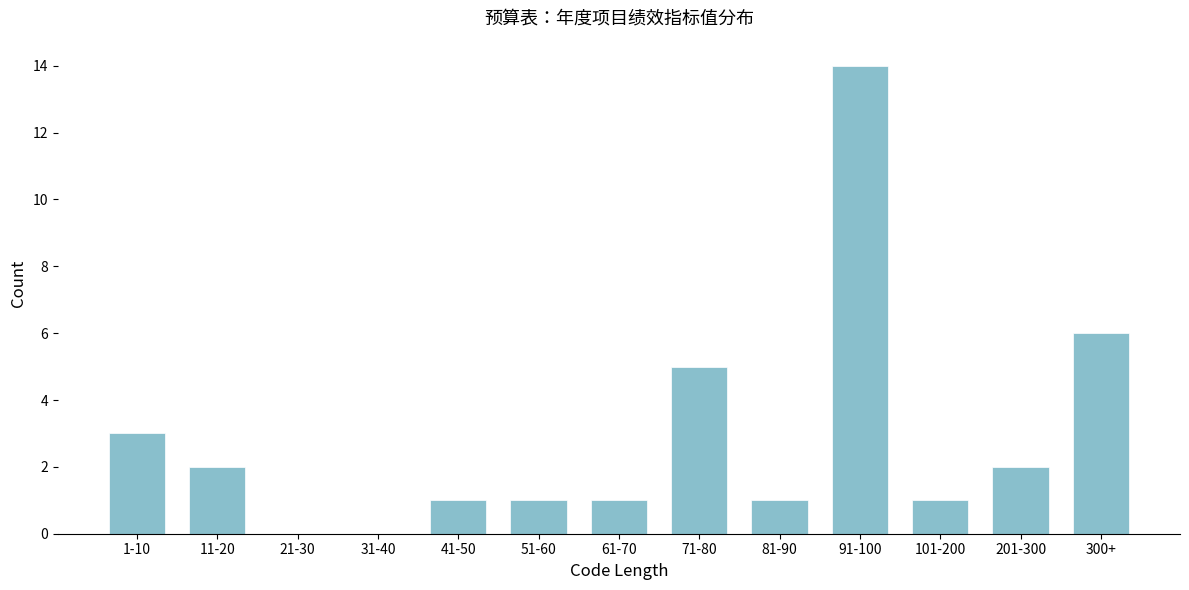

Reading left to right, extract all data points from this chart.

1-10=3	11-20=2	21-30=0	31-40=0	41-50=1	51-60=1	61-70=1	71-80=5	81-90=1	91-100=14	101-200=1	201-300=2	300+=6